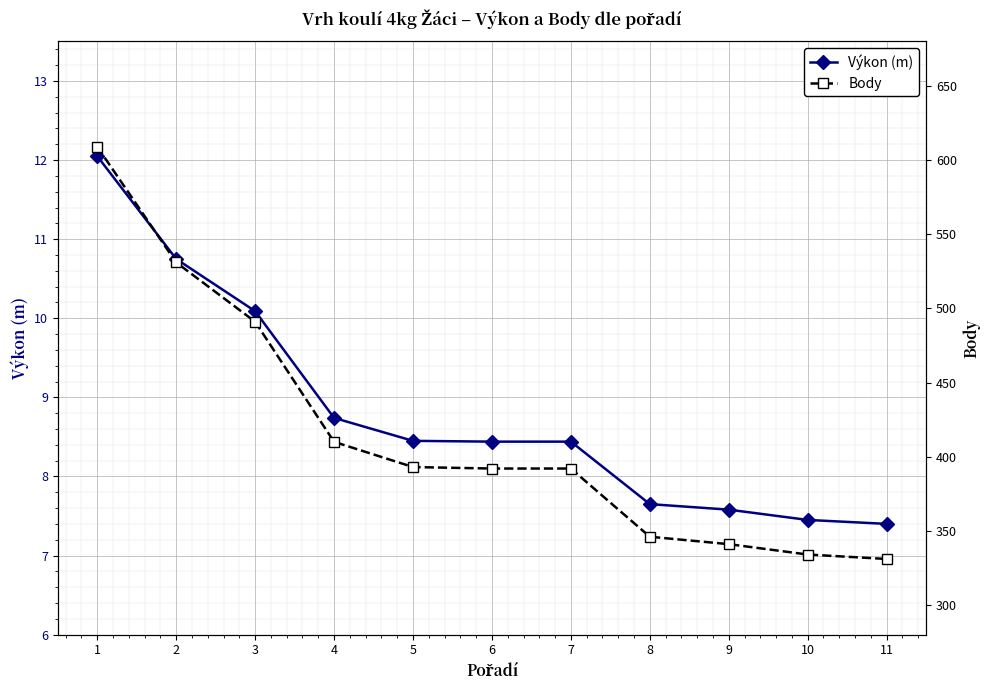

What is the total value across all series at 10?

341.4